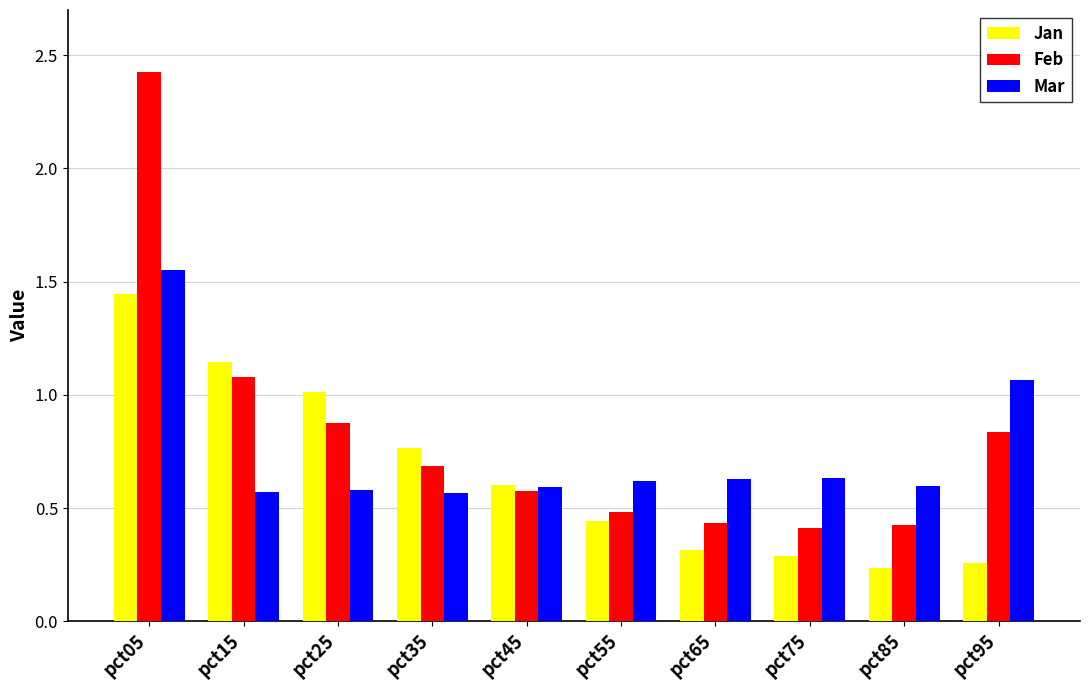

What is the total value across all series at pct15?

2.8